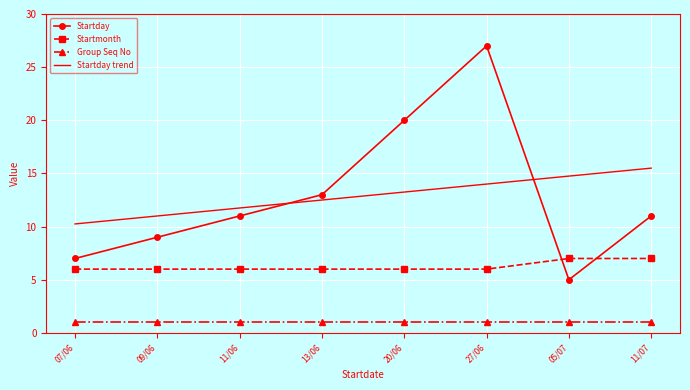

Is the value of Startmonth at 11/07 greater than the value of Startday trend at 20/06?

No